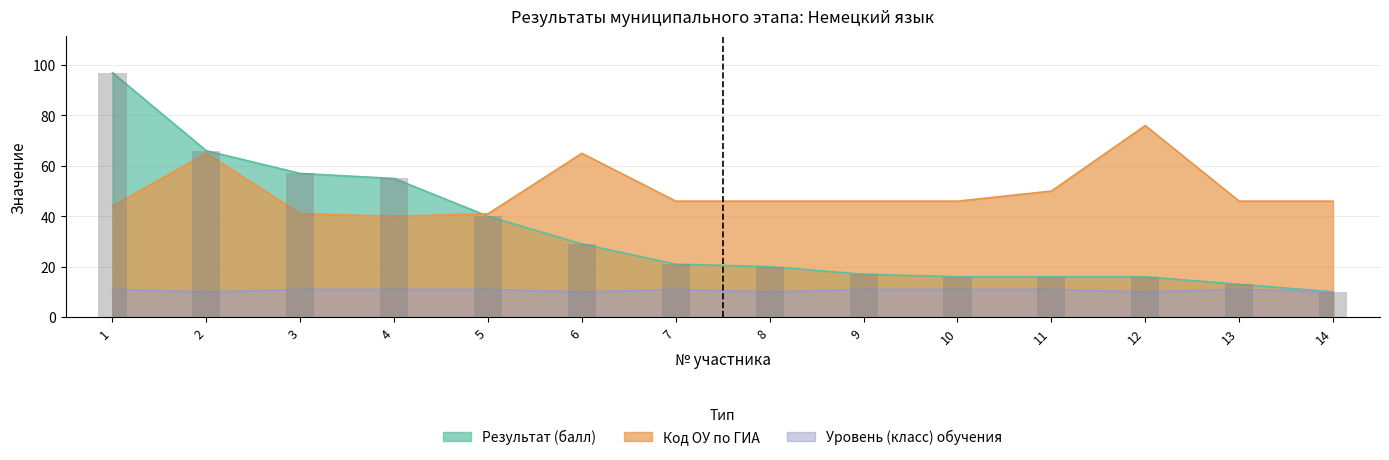

Reading right to left, list all the values displayed in this chart.

Результат (балл): 10	13	16	16	16	17	20	21	29	40	55	57	66	97
Код ОУ по ГИА: 46	46	76	50	46	46	46	46	65	41	40	41	65	44
Уровень (класс) обучения: 10	11	10	11	11	11	10	11	10	11	11	11	10	11